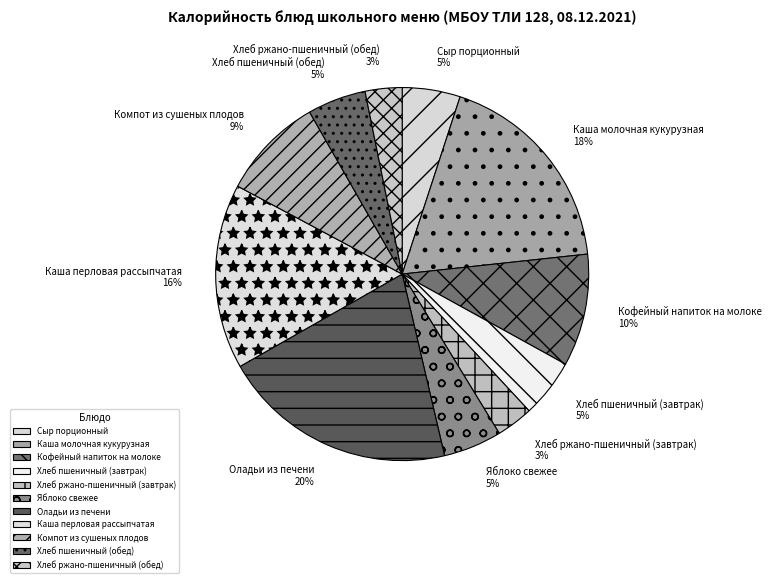

Combined, do Каша молочная кукурузная and Оладьи из печени account for over 50%?

No